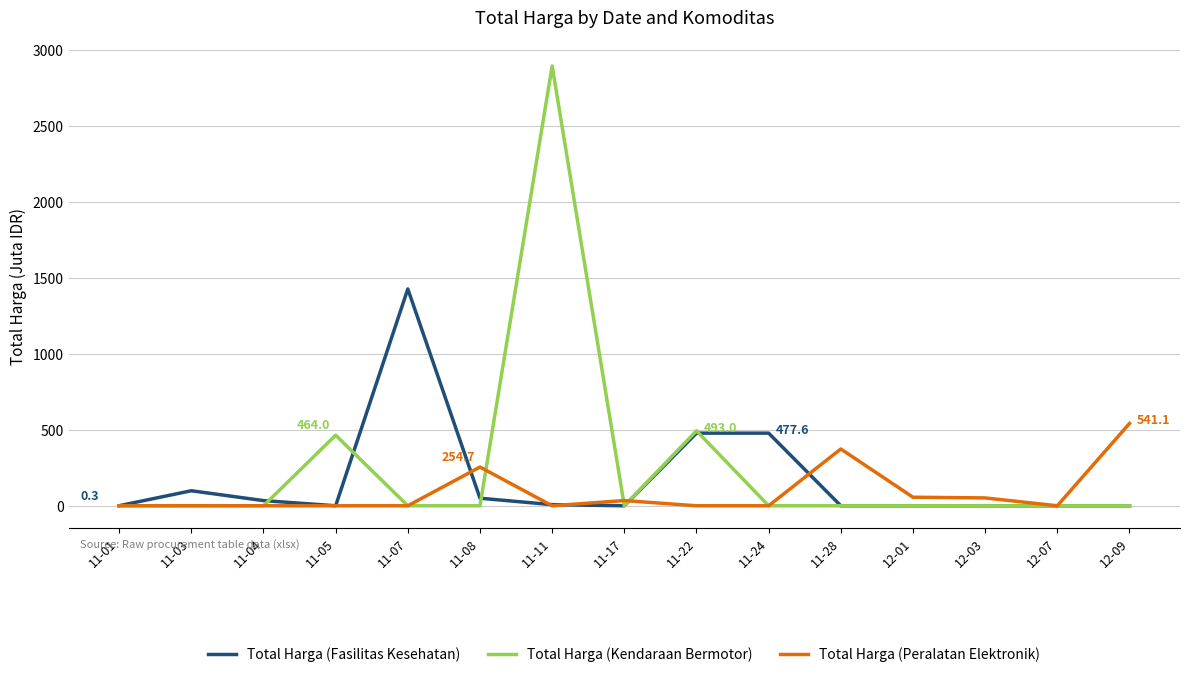

What is the difference between the highest and lowest values at 11-22?

493.0